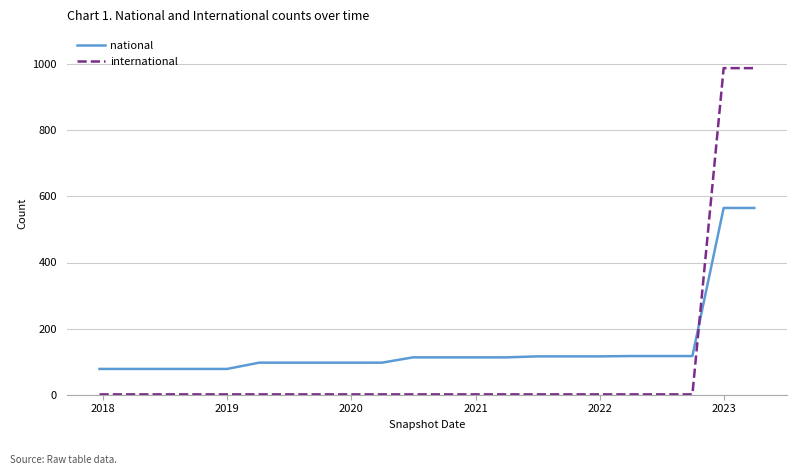

What are all the series names shown in the legend?

national, international